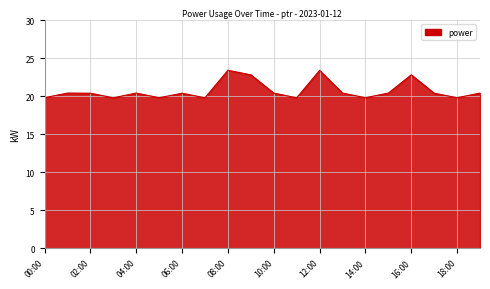

True or false: the data has more than 0 interior local peaks.

True